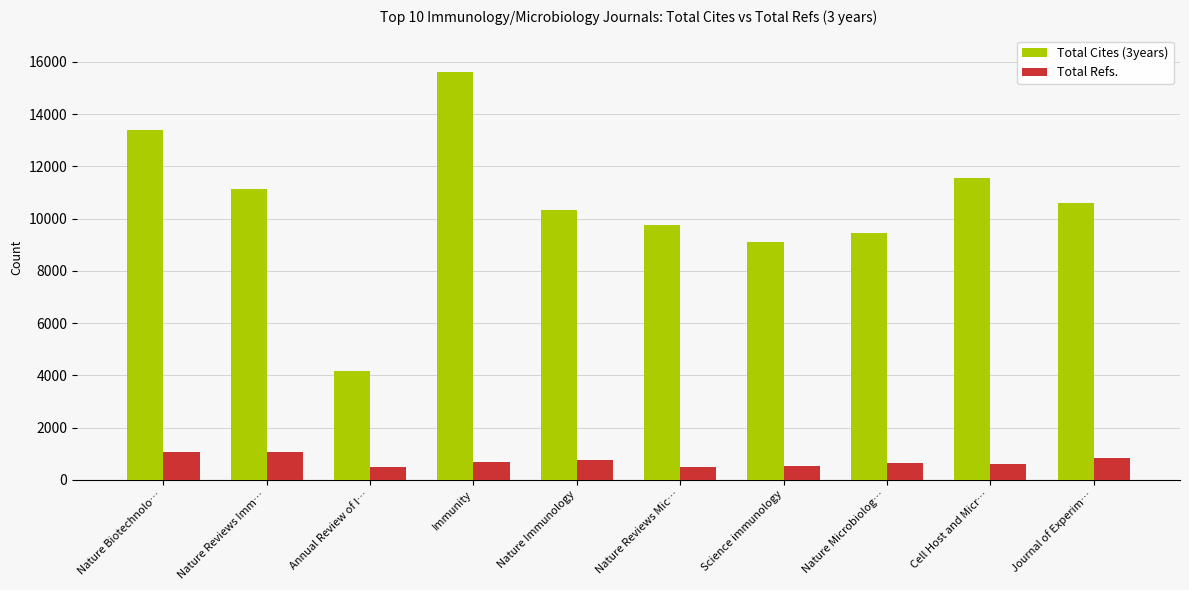

What is the difference between the maximum and second lowest values in the Total Cites (3years) series?

6502